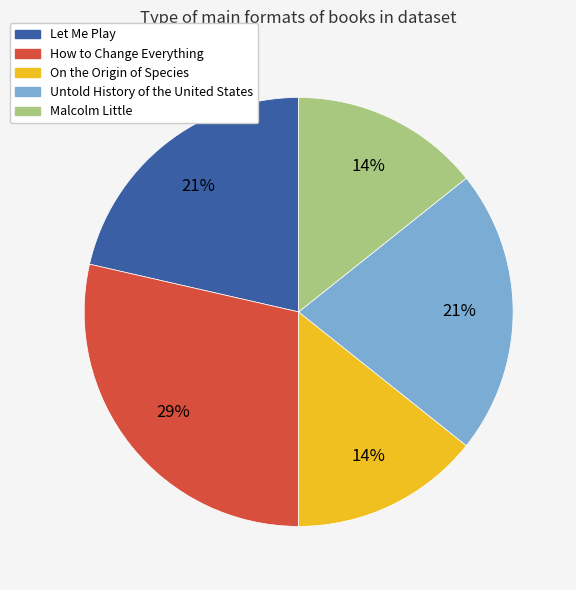

The On the Origin of Species slice represents 6% of the pie. True or false?

False